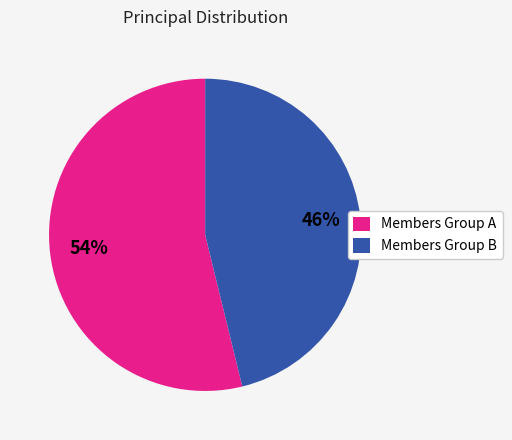

To the nearest percent, what is the difference between the largest and smallest slice percentages?

8%